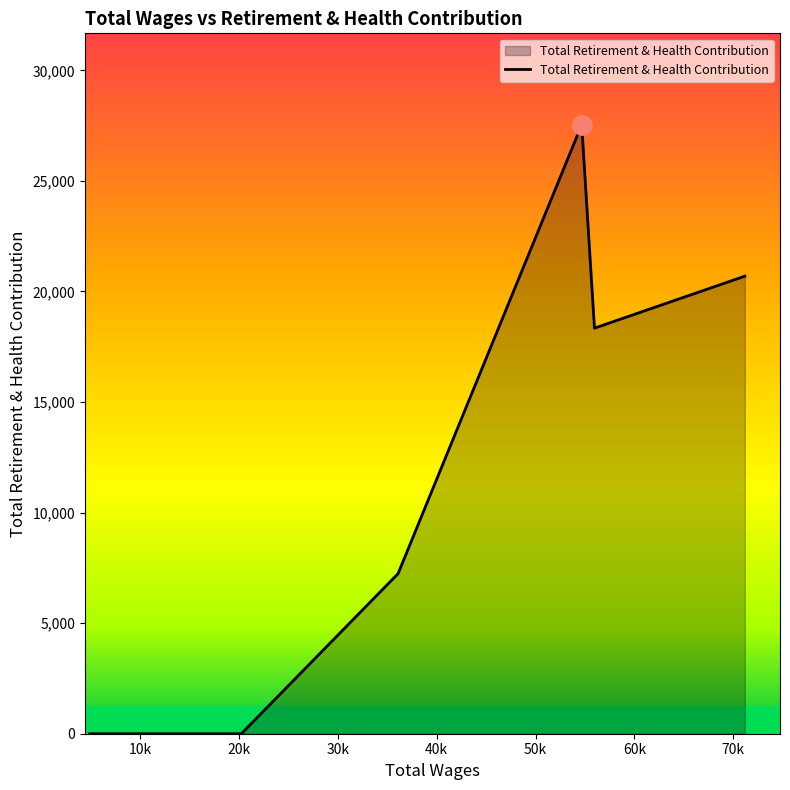

What is the sum of all values?

73817